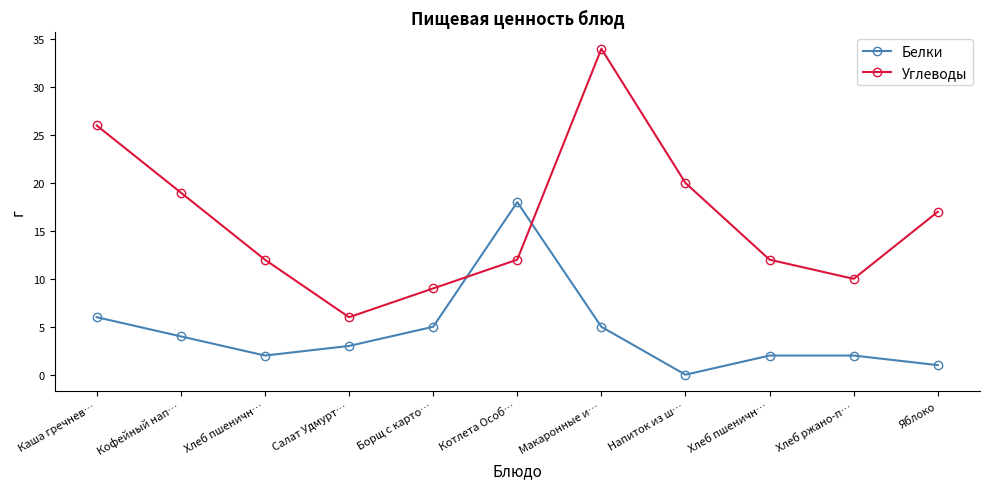

True or false: Белки has more than 1 points higher than both neighbors.

False